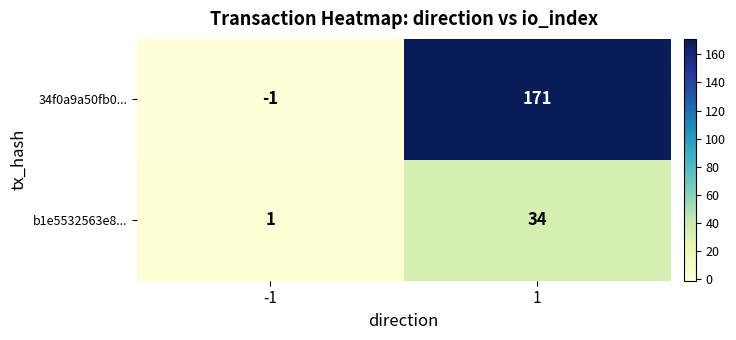

How many data points does each series have?

2